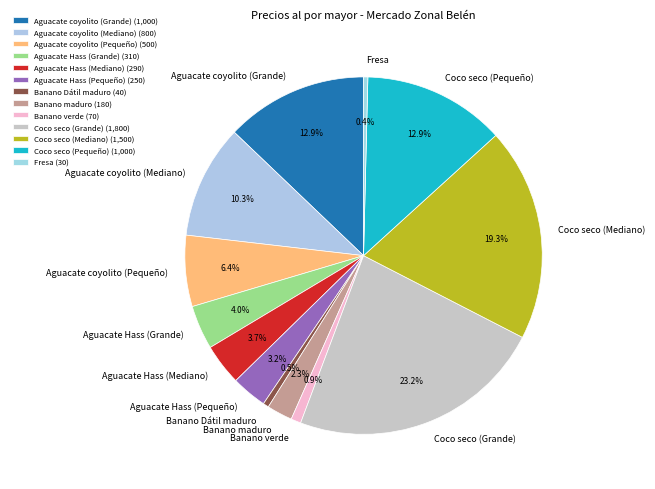

To the nearest percent, what portion does Aguacate coyolito (Pequeño) represent?

6%